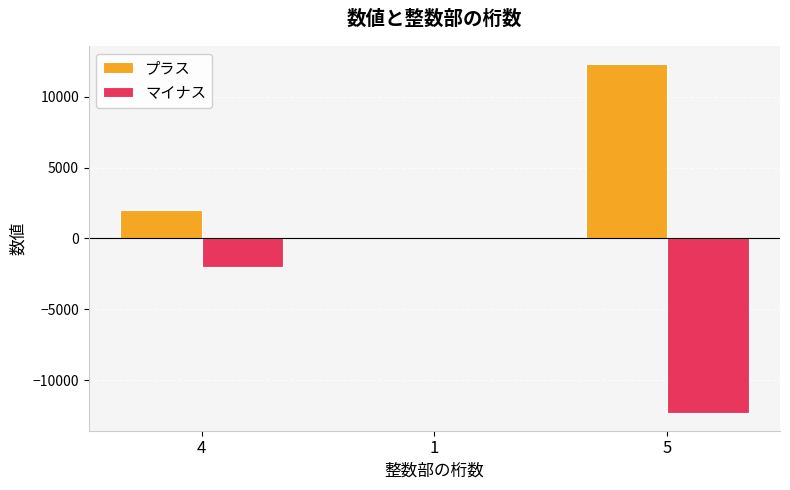

Is the value of マイナス at 4 greater than the value of プラス at 1?

No